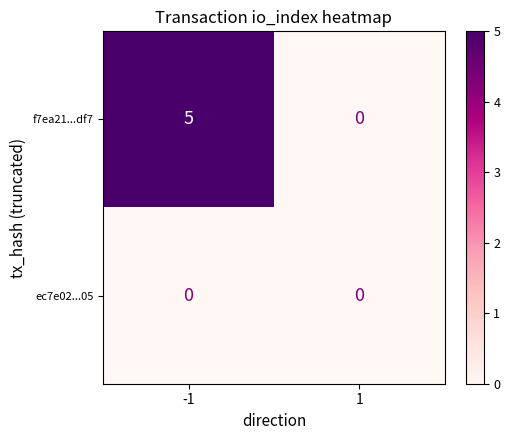

Count the number of data series in this chart.

2